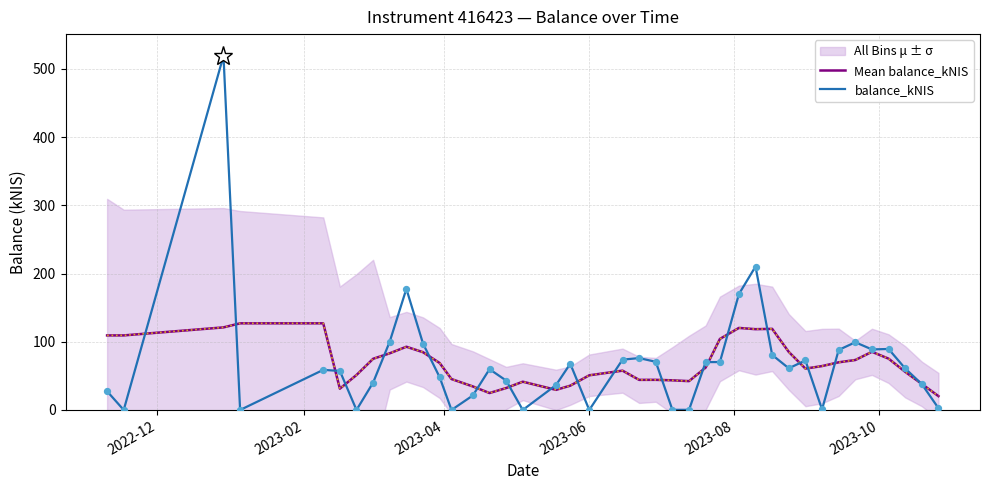

What is the lowest value of the Mean balance_kNIS series?

20.3